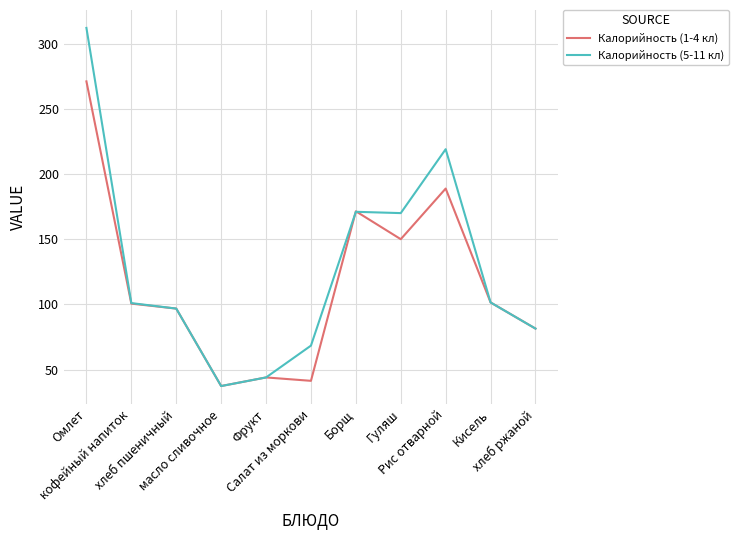

What is the lowest value of the Калорийность (1-4 кл) series?

37.4